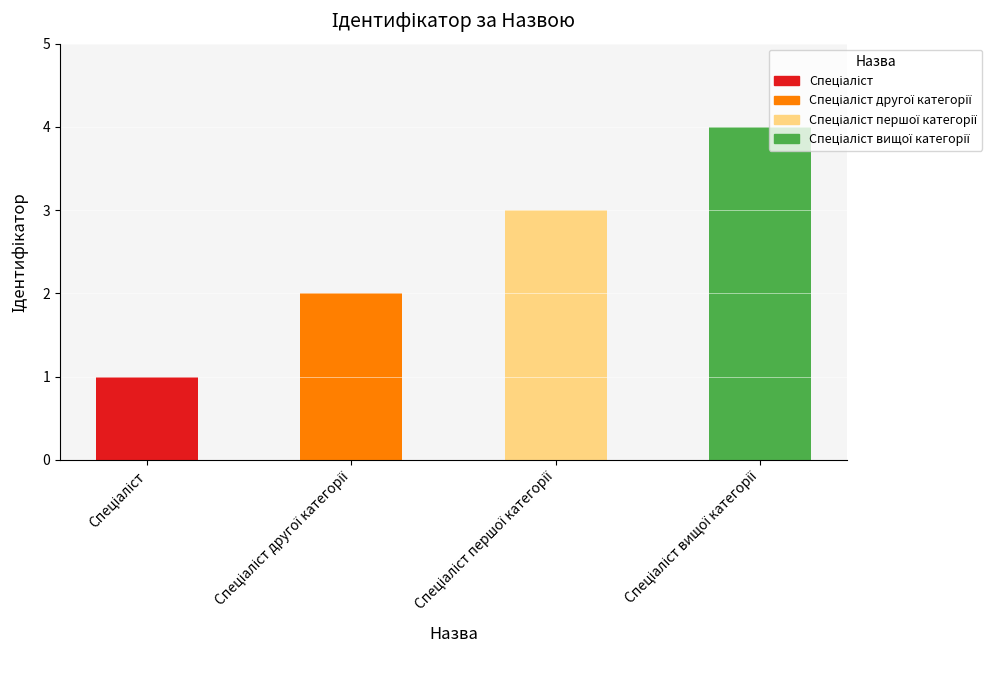

How many bars are there in total?

4